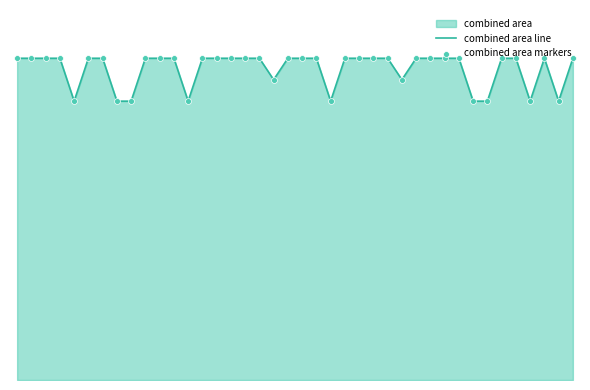

What is the total value across all series at 31?

0.3